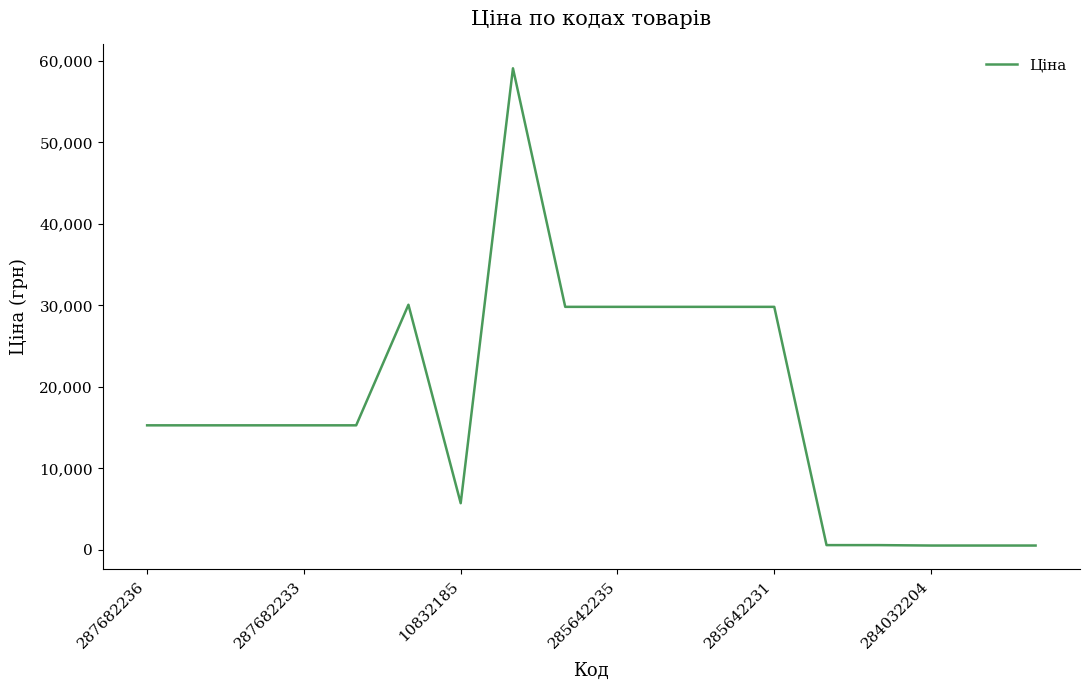

What is the difference between the second highest and second lowest values?

29532.8